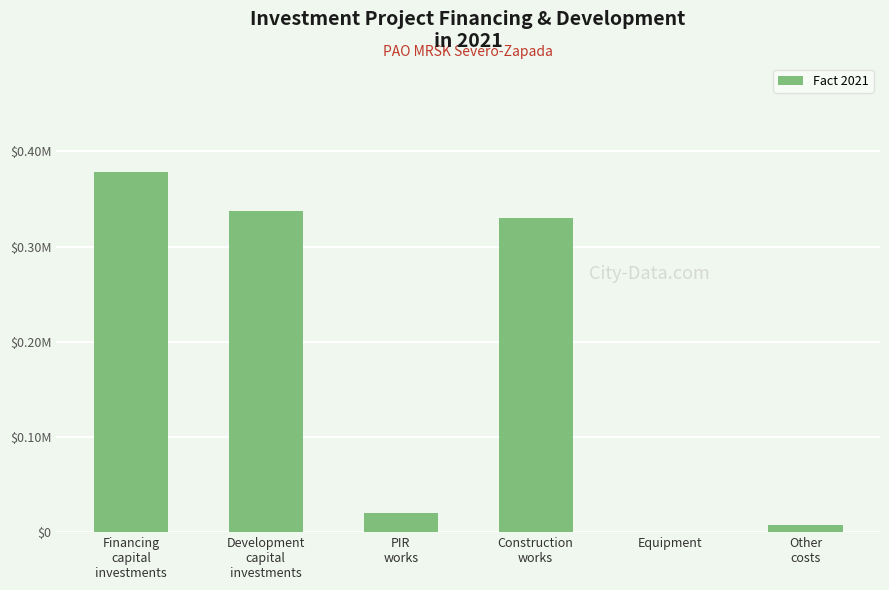

True or false: the data shows 0.5 at Financing
capital
investments.

False